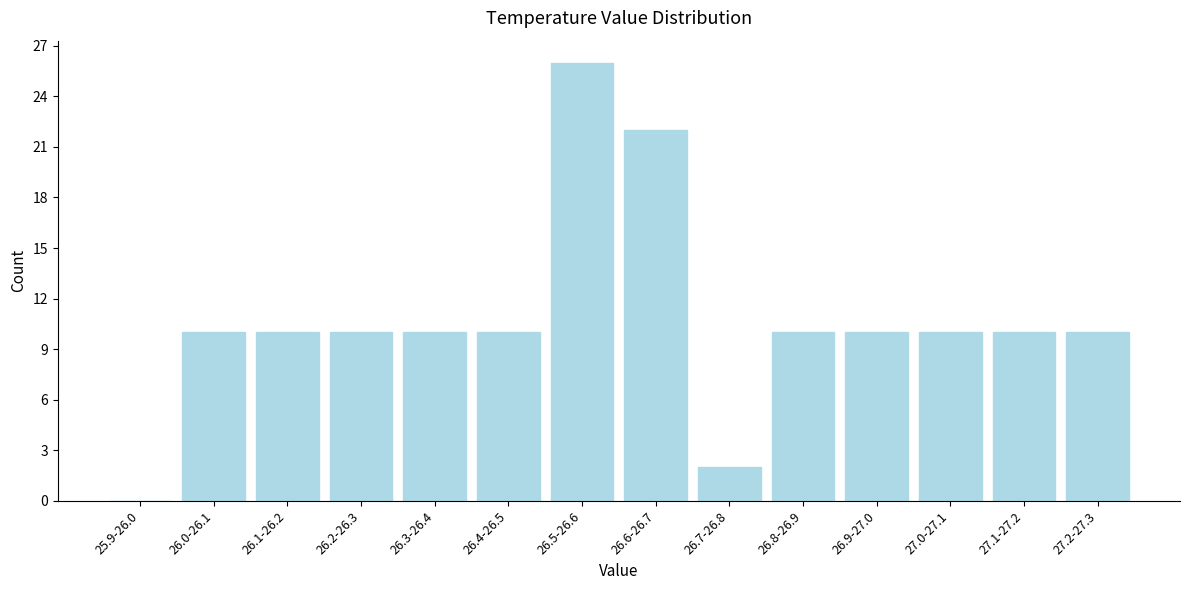

Reading left to right, what are all the values shown in this chart?

25.9-26.0=0	26.0-26.1=10	26.1-26.2=10	26.2-26.3=10	26.3-26.4=10	26.4-26.5=10	26.5-26.6=26	26.6-26.7=22	26.7-26.8=2	26.8-26.9=10	26.9-27.0=10	27.0-27.1=10	27.1-27.2=10	27.2-27.3=10